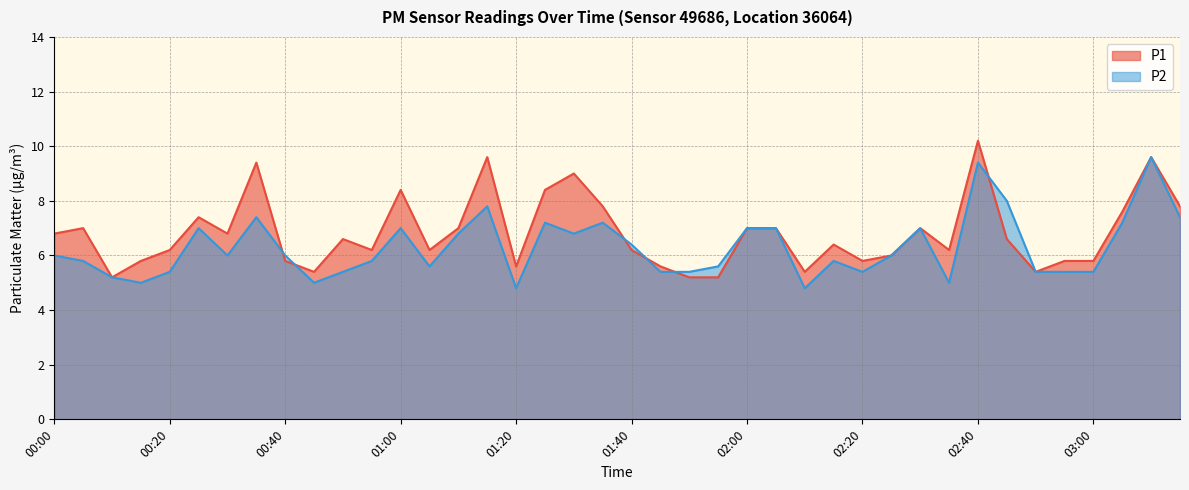

How many intersections are there between P1 and P2?

6